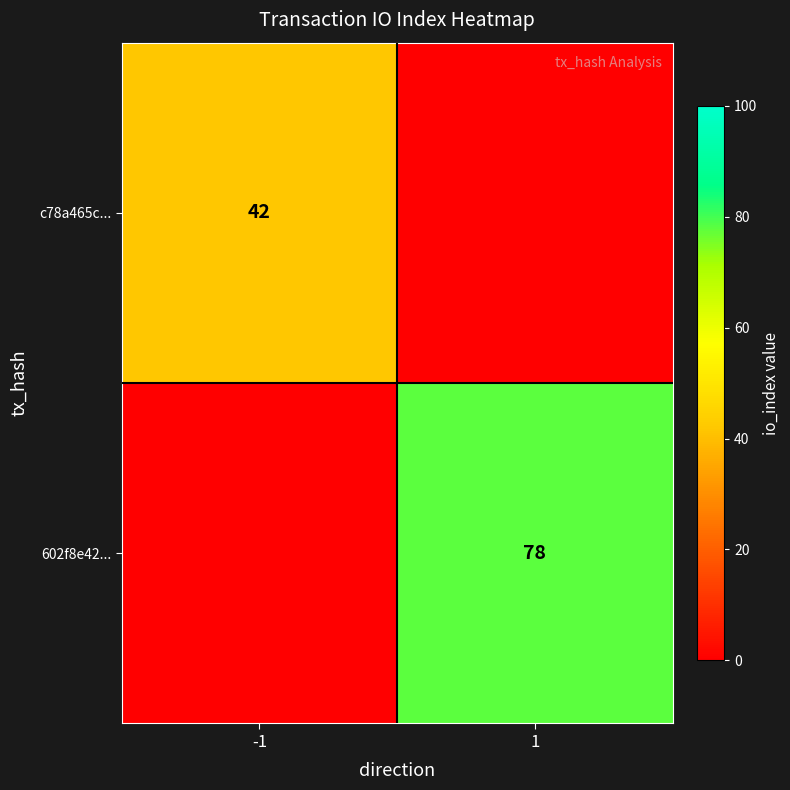

Is the value of 602f8e42... at 1 greater than the value of c78a465c... at -1?

Yes